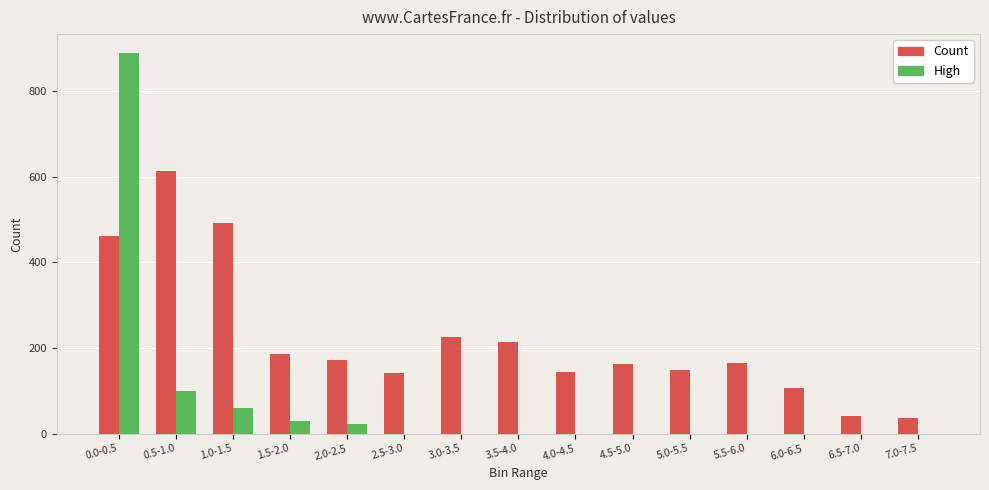

At which category is the sum across all series the highest?

0.0-0.5